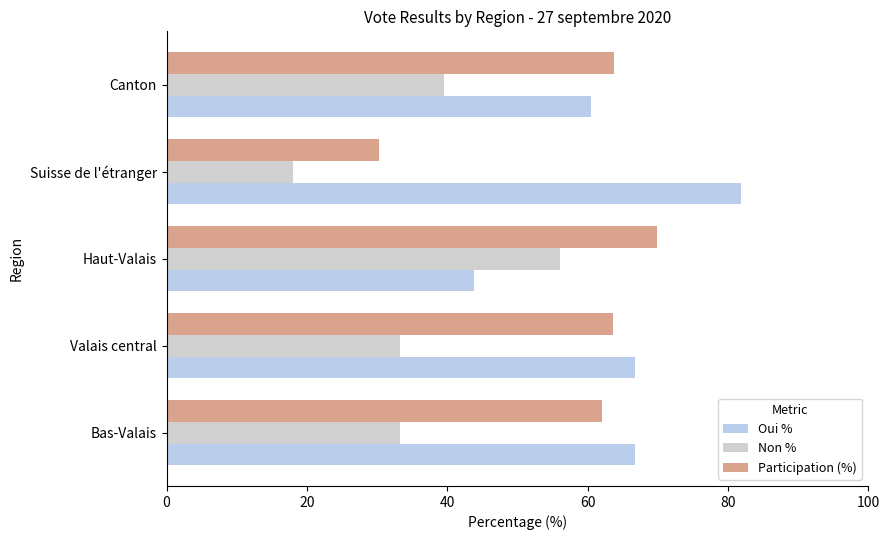

Is the value of Non % at Haut-Valais greater than the value of Oui % at Bas-Valais?

No